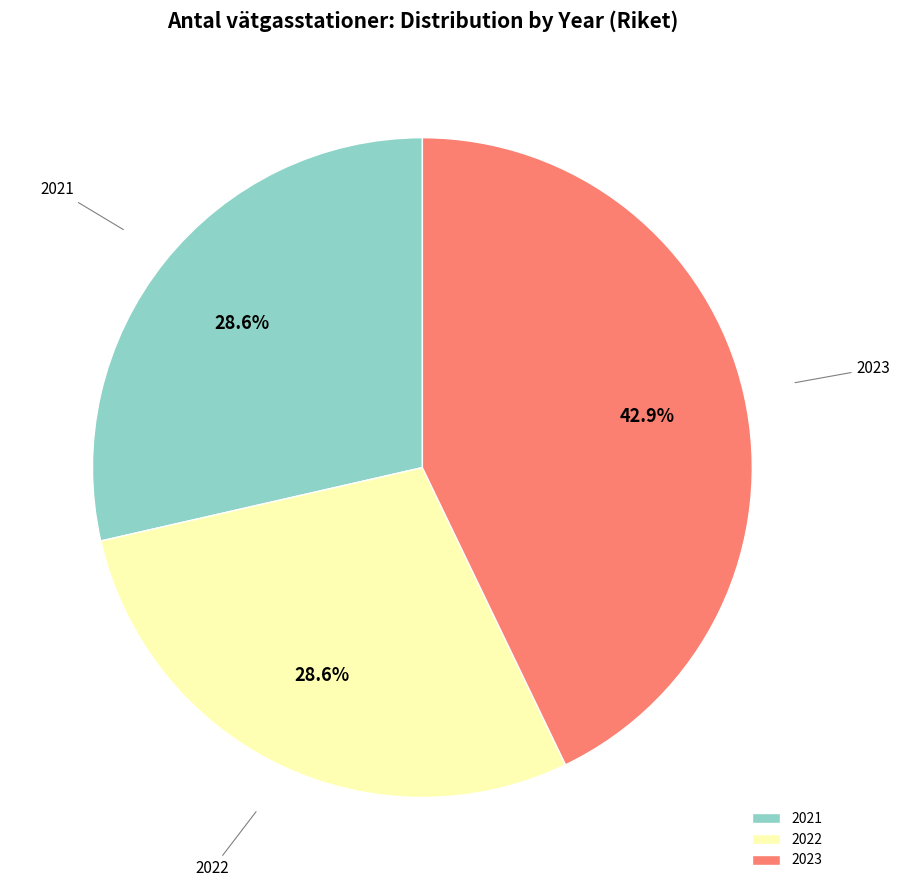

Which has a higher value, 2023 or 2022?

2023